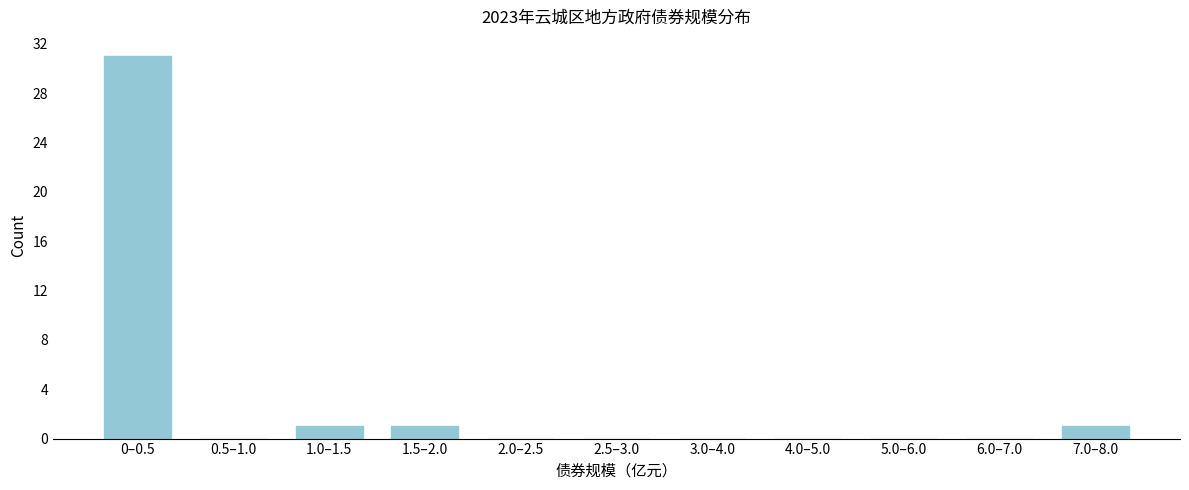

Reading left to right, transcribe all the data shown in this chart.

0–0.5=31	0.5–1.0=0	1.0–1.5=1	1.5–2.0=1	2.0–2.5=0	2.5–3.0=0	3.0–4.0=0	4.0–5.0=0	5.0–6.0=0	6.0–7.0=0	7.0–8.0=1